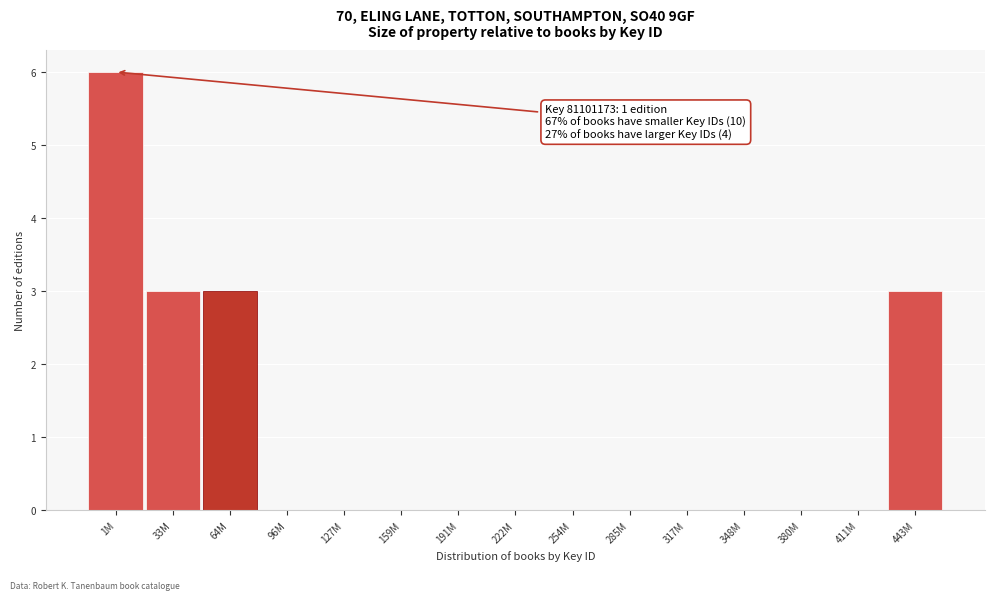

Reading right to left, extract all data points from this chart.

443M=3	411M=0	380M=0	348M=0	317M=0	285M=0	254M=0	222M=0	191M=0	159M=0	127M=0	96M=0	64M=3	33M=3	1M=6